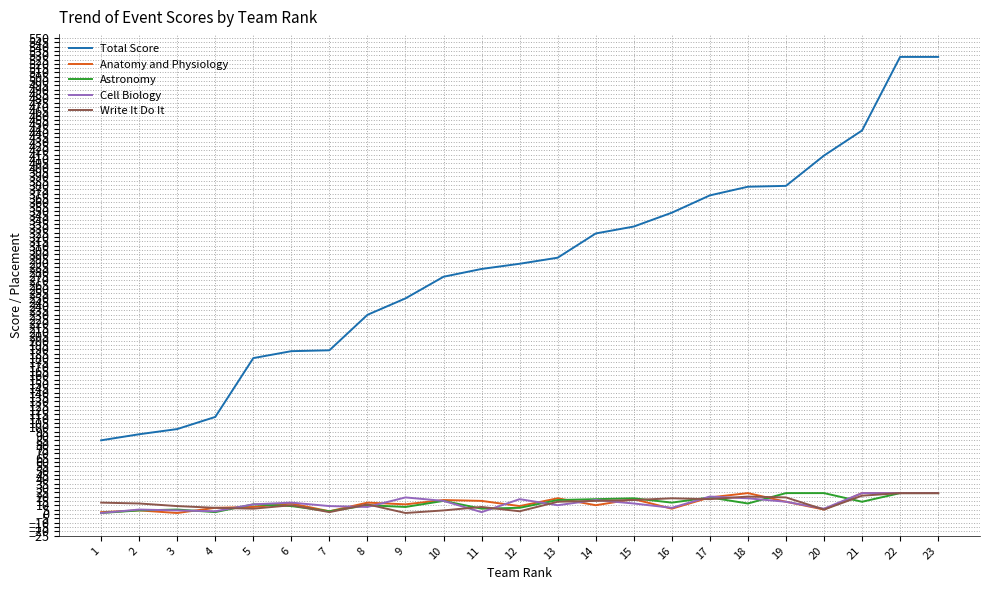

What is the lowest value of the Total Score series?

85